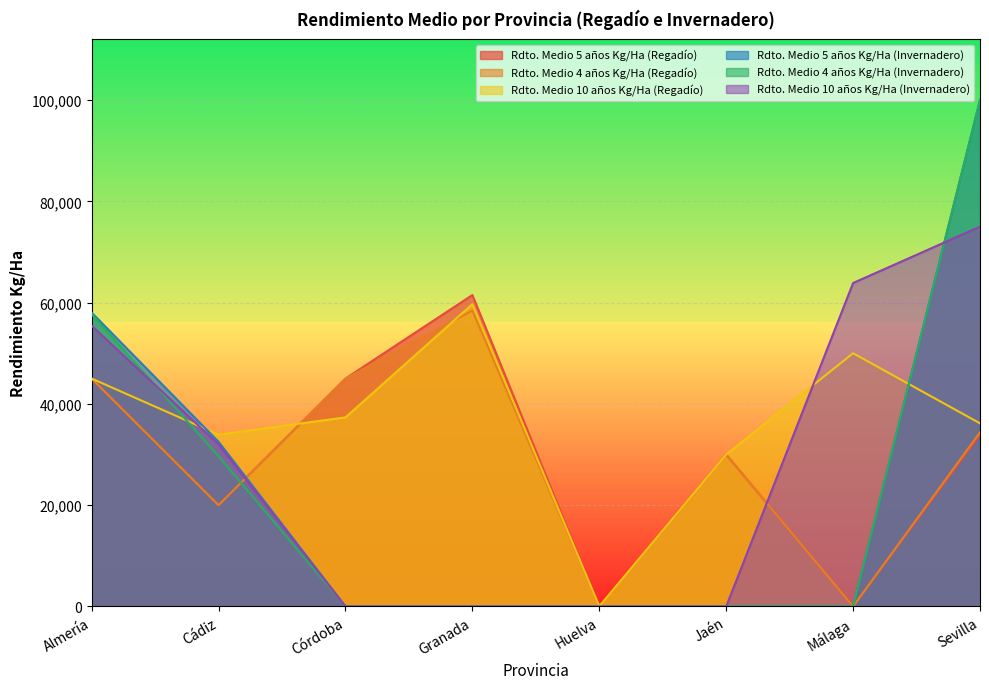

At which label is Rdto. Medio 5 años Kg/Ha (Invernadero) closest to 50000?

Almería